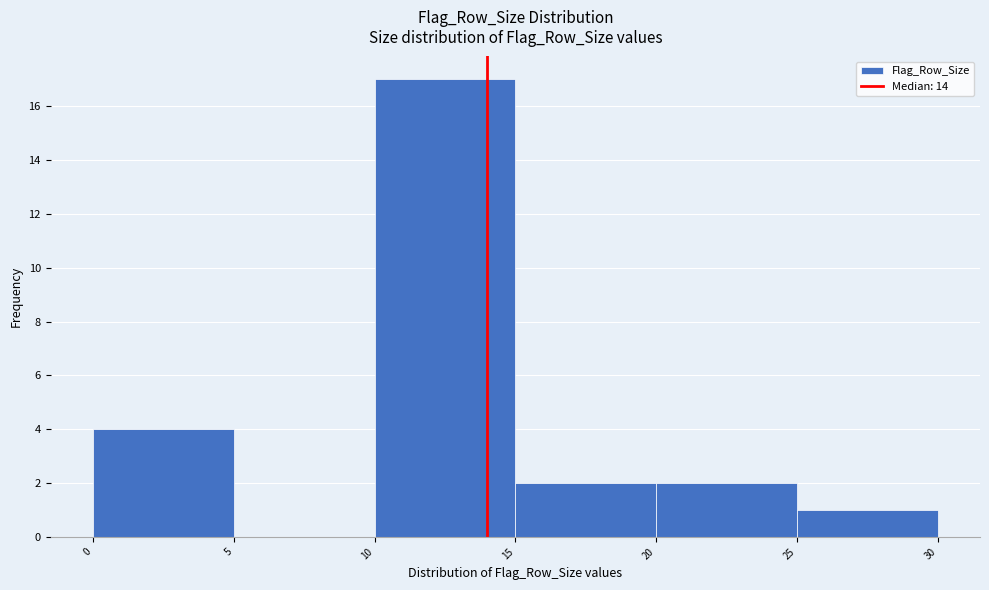

Over which range of the x-axis is the bar tallest?

10 to 15